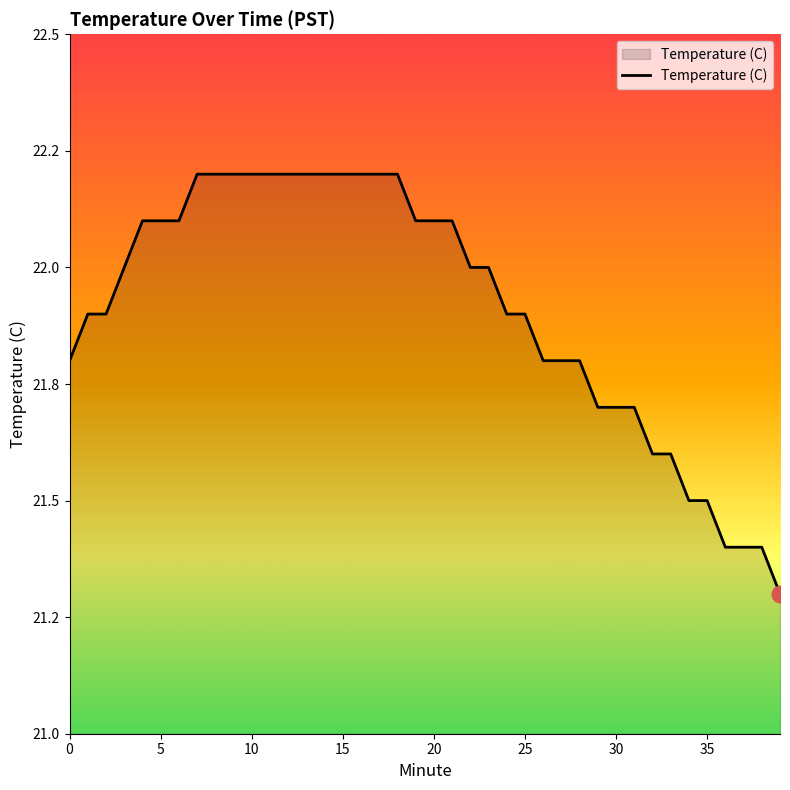

Does the chart have visible grid lines?

No